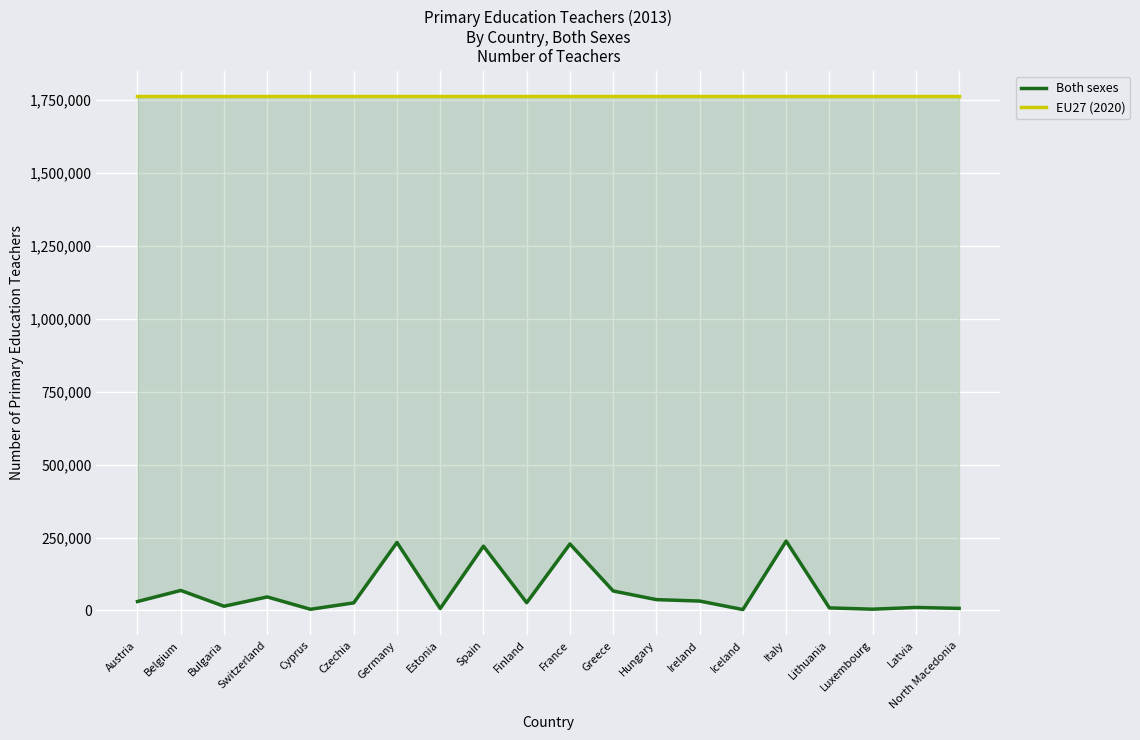

Does the chart display data point markers on the line(s)?

No